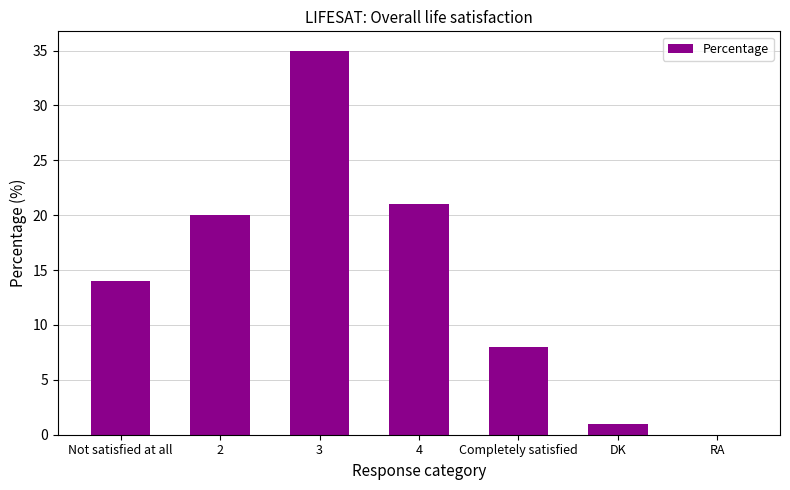

At which category does the chart reach its peak across all series?

3